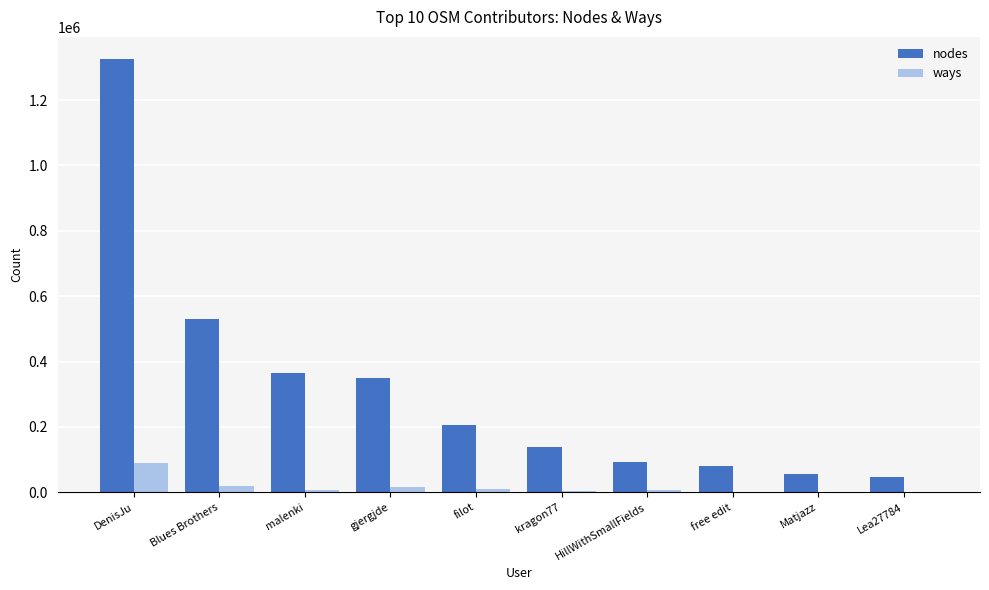

Count the number of data series in this chart.

2